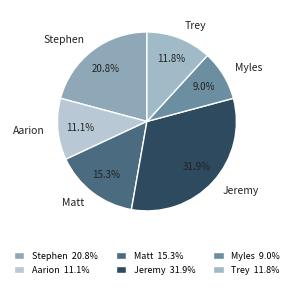

What percentage is the Aarion slice, to the nearest percent?

11%